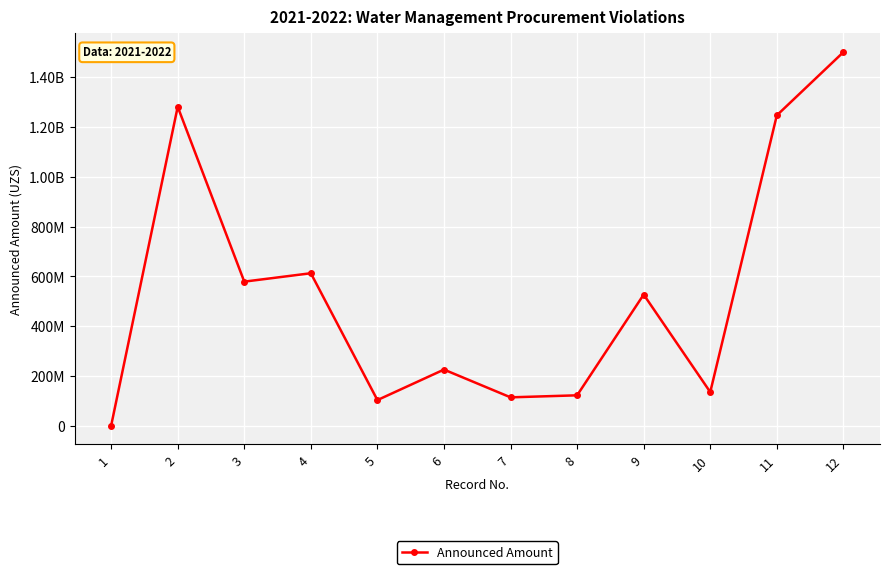

Reading right to left, what are all the values shown in this chart?

12=1501000000	11=1247000000	10=135000000	9=526856318	8=122000000	7=113851333	6=225423571	5=102845458	4=612560000	3=578792146	2=1281525000	1=0